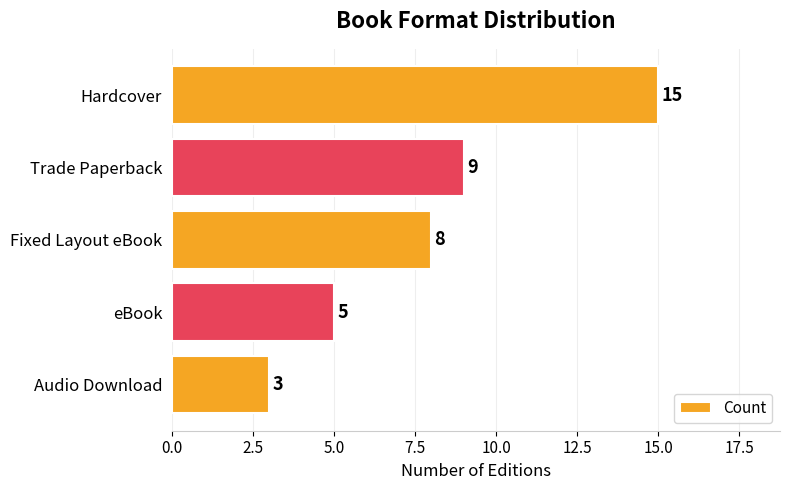

What value does the data have at Hardcover, to the nearest 10?

20